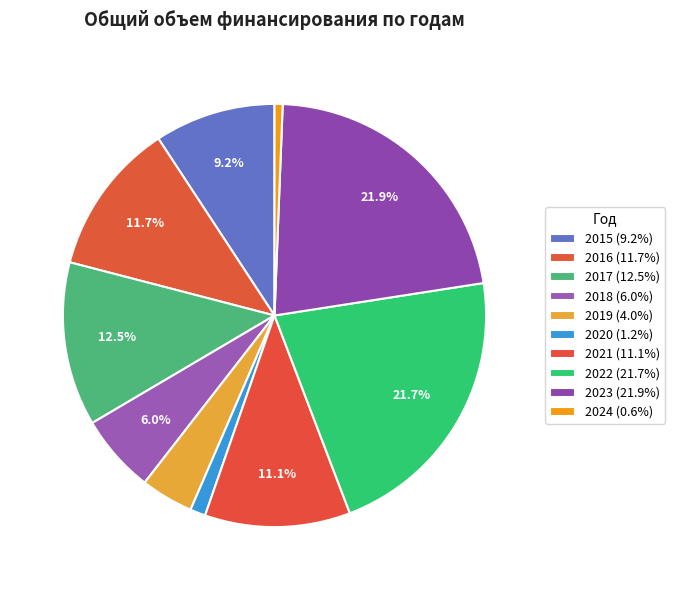

Is 2016 the majority of the pie?

No